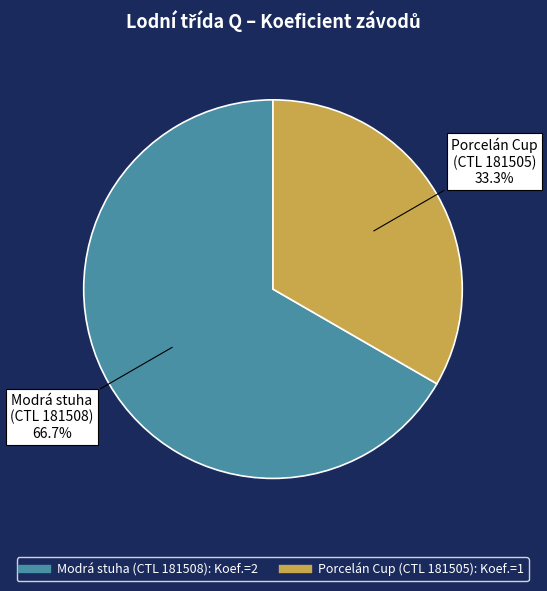

Is there any slice that represents more than half of the pie?

Yes